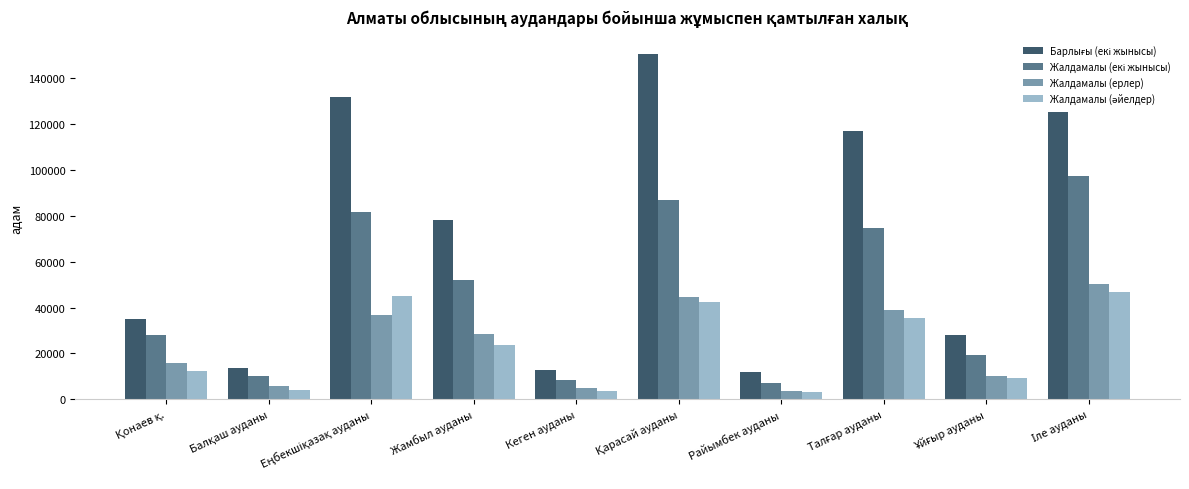

Are the bars horizontal?

No